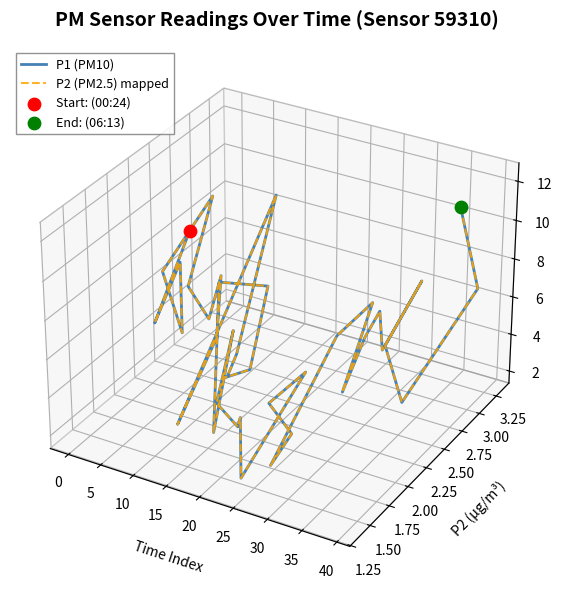

Which series has the widest spread of Y values?

P1 (PM10)